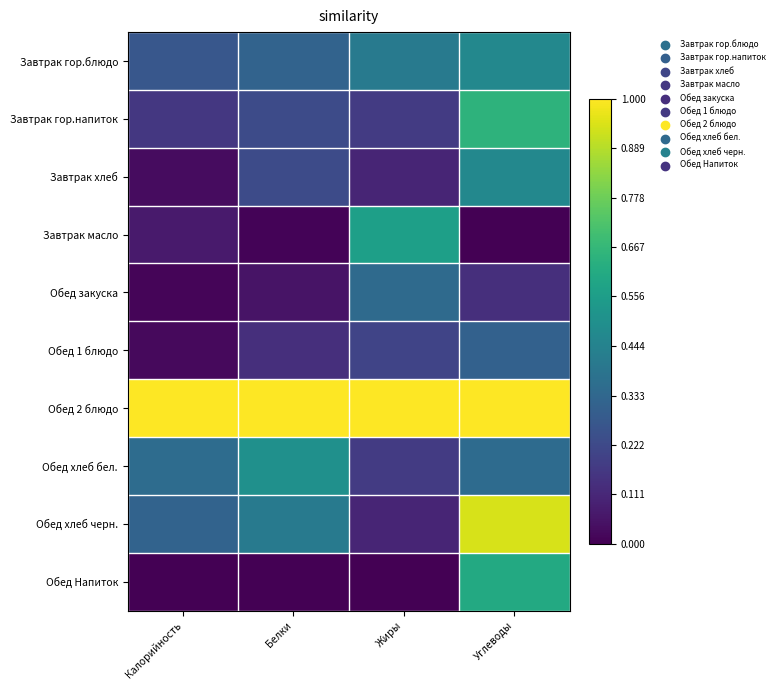

At Белки, list the series in order from largest to smallest.

Обед 2 блюдо, Обед хлеб бел., Обед хлеб черн., Завтрак гор.блюдо, Завтрак гор.напиток, Завтрак хлеб, Обед 1 блюдо, Обед закуска, Завтрак масло, Обед Напиток